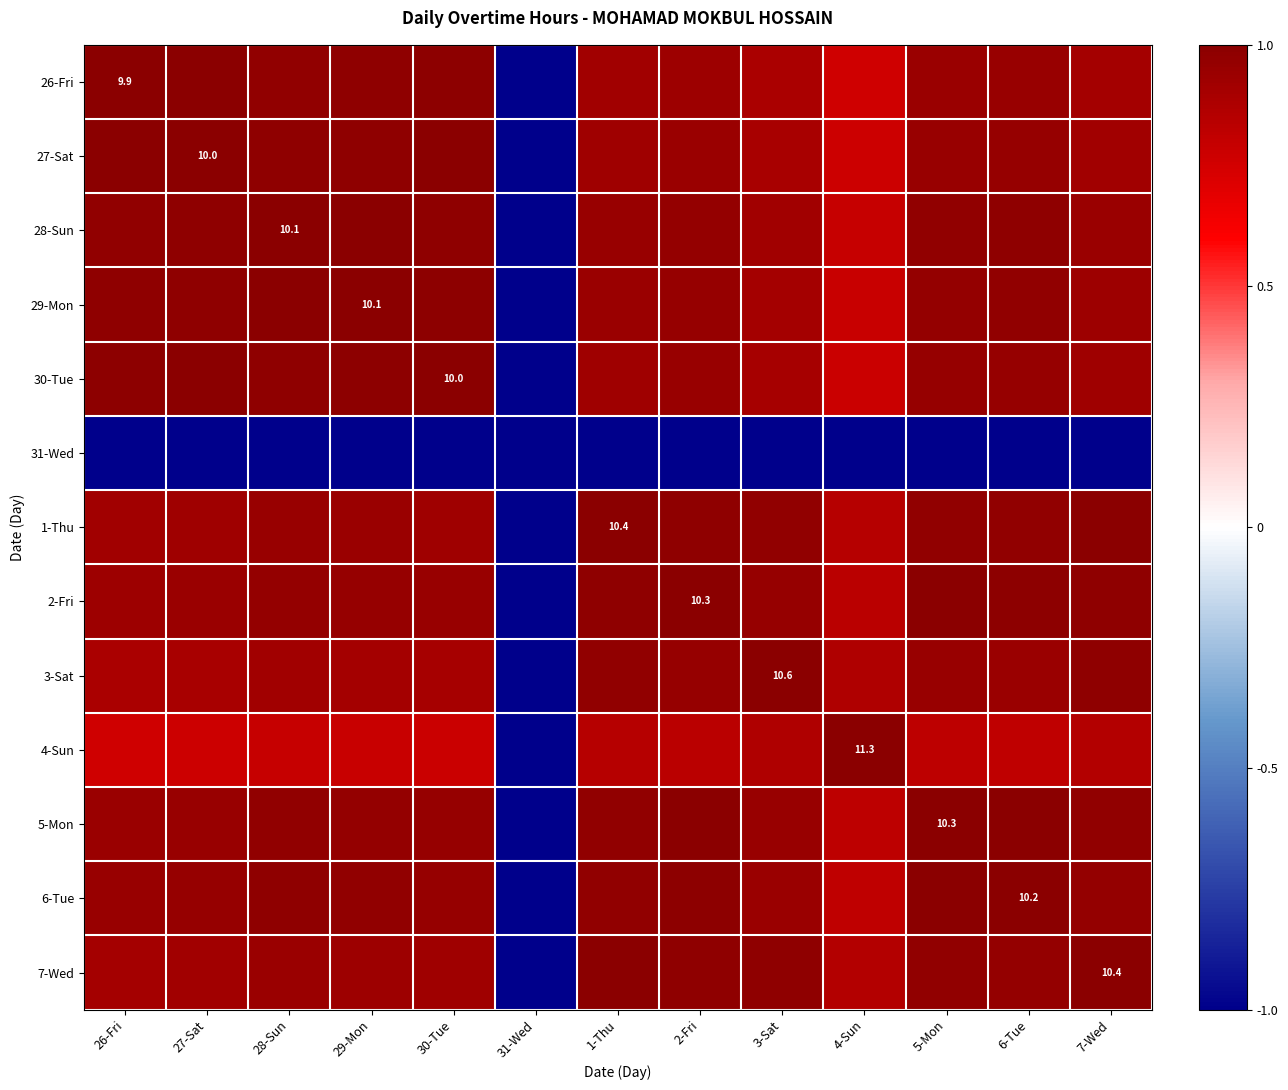

At which label does 26-Fri first exceed 0?

26-Fri